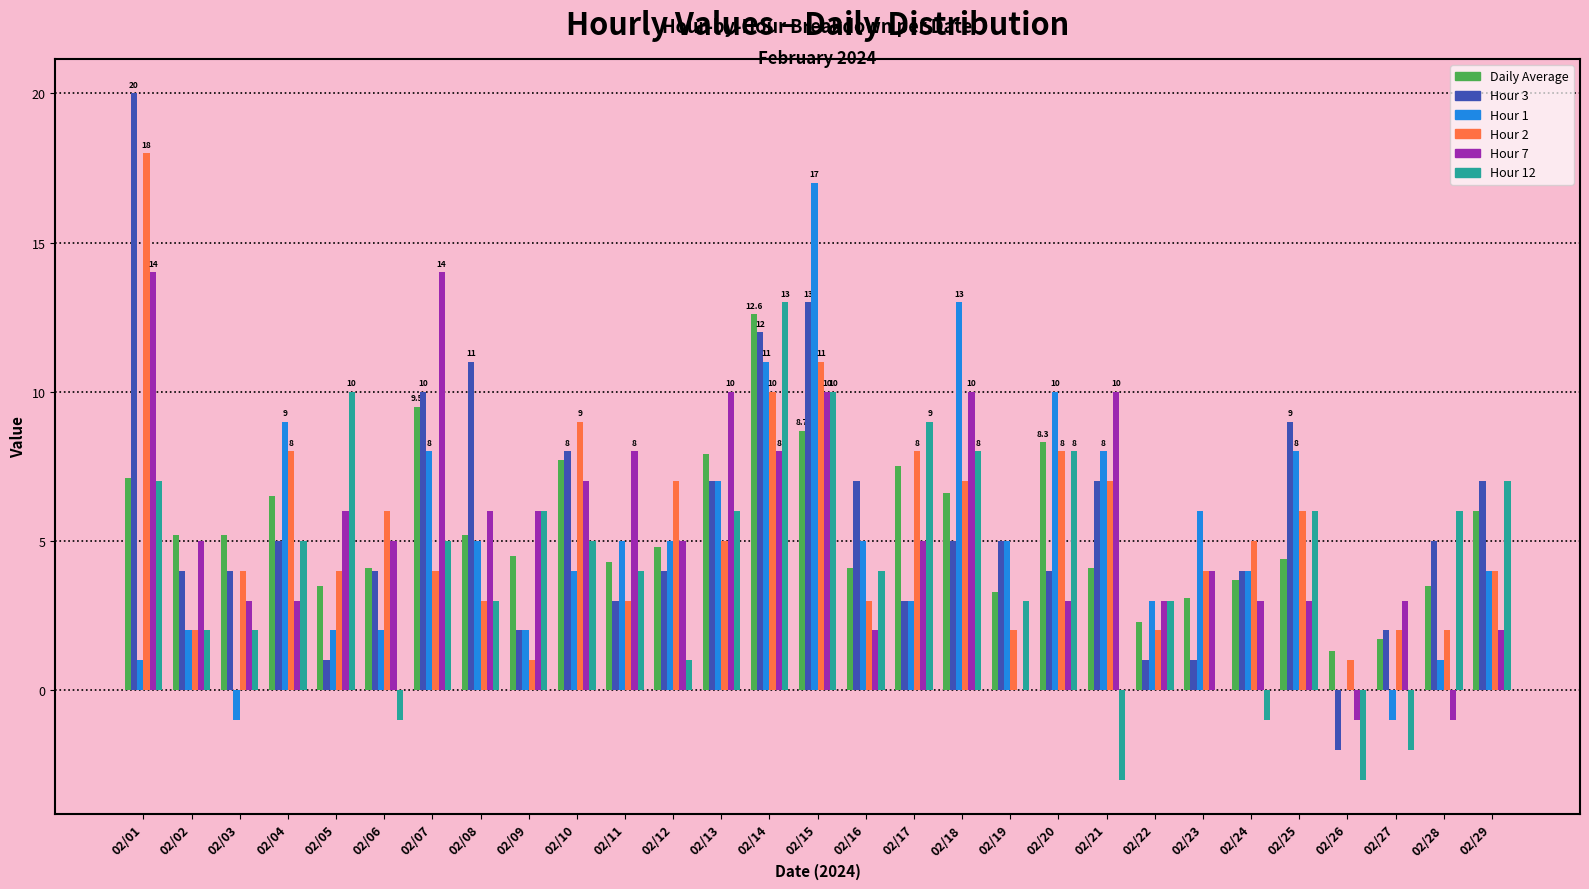

How many series are shown in this chart?

6